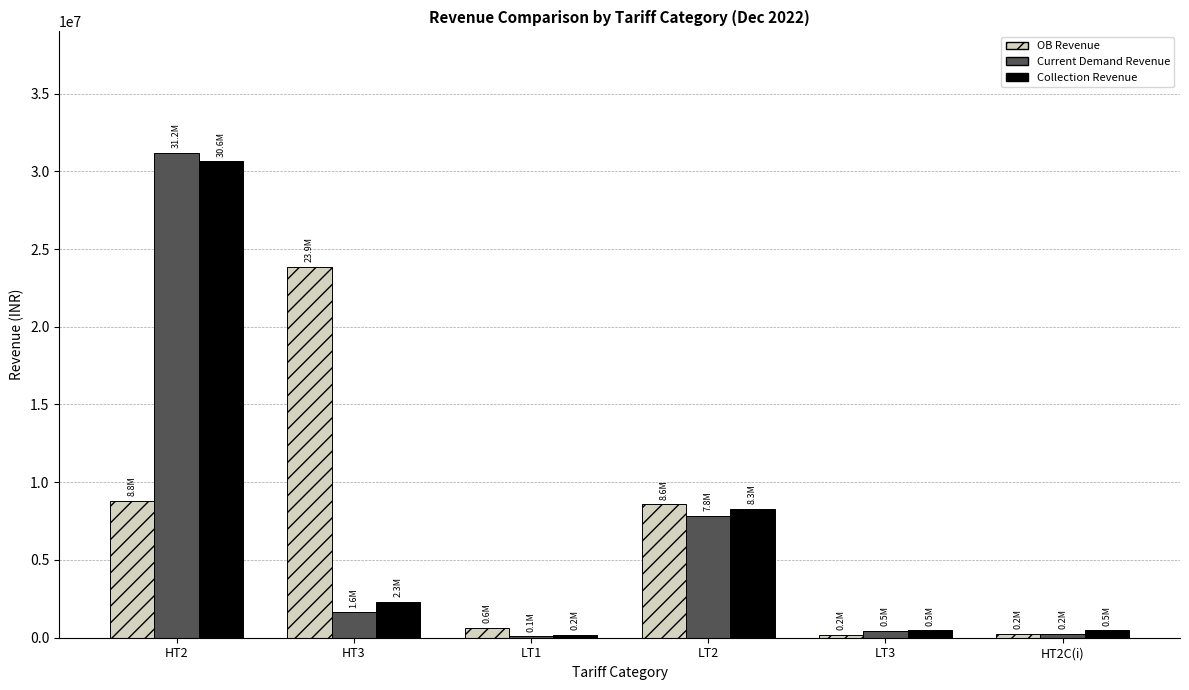

What is the sum of the OB Revenue values at HT2 and HT3?

32678015.4